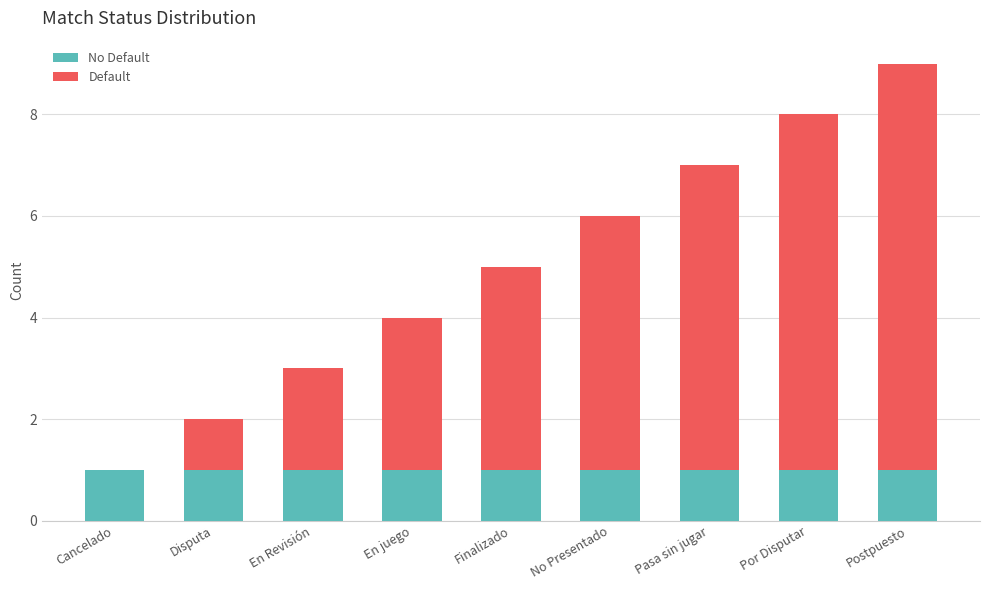

What is the total value across all series at No Presentado?

6